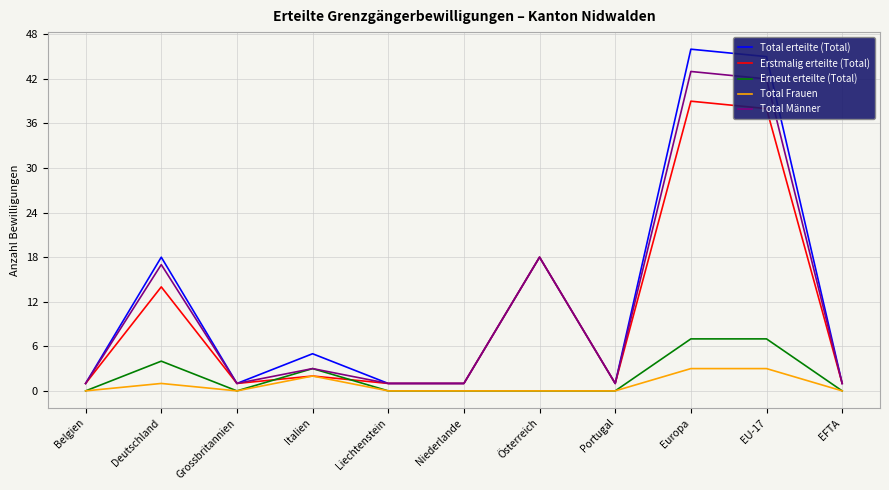

What is the total value across all series at Grossbritannien?

3